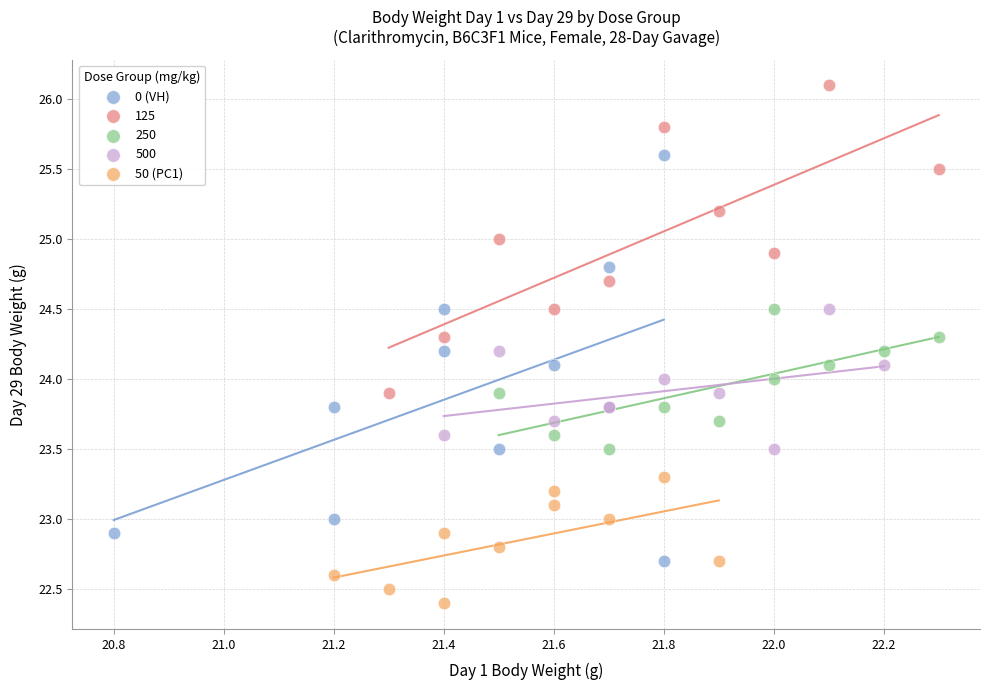

What are all the series names shown in the legend?

0 (VH), 125, 250, 500, 50 (PC1)